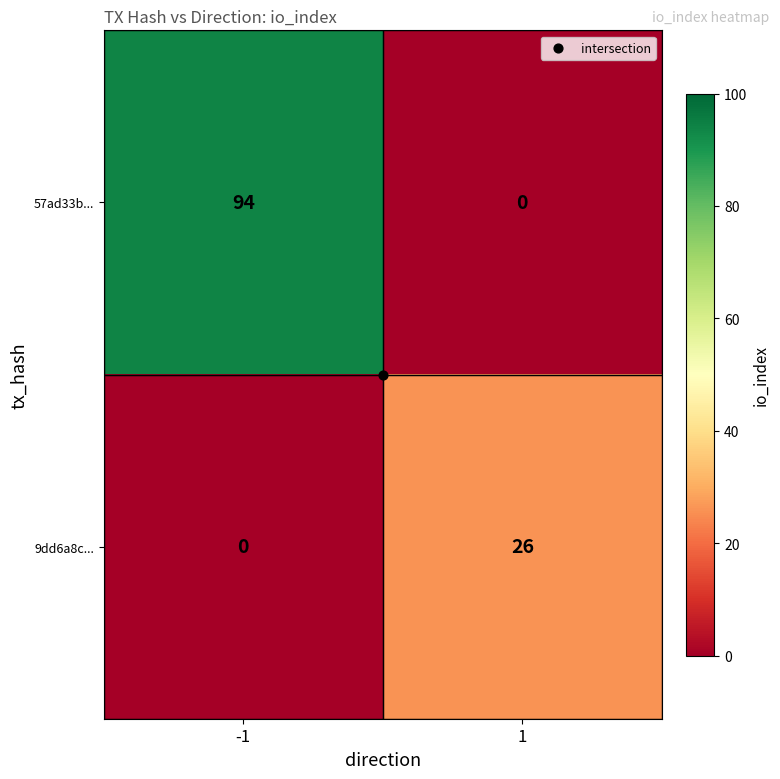

What is the difference between the 9dd6a8c... values at 1 and -1?

26